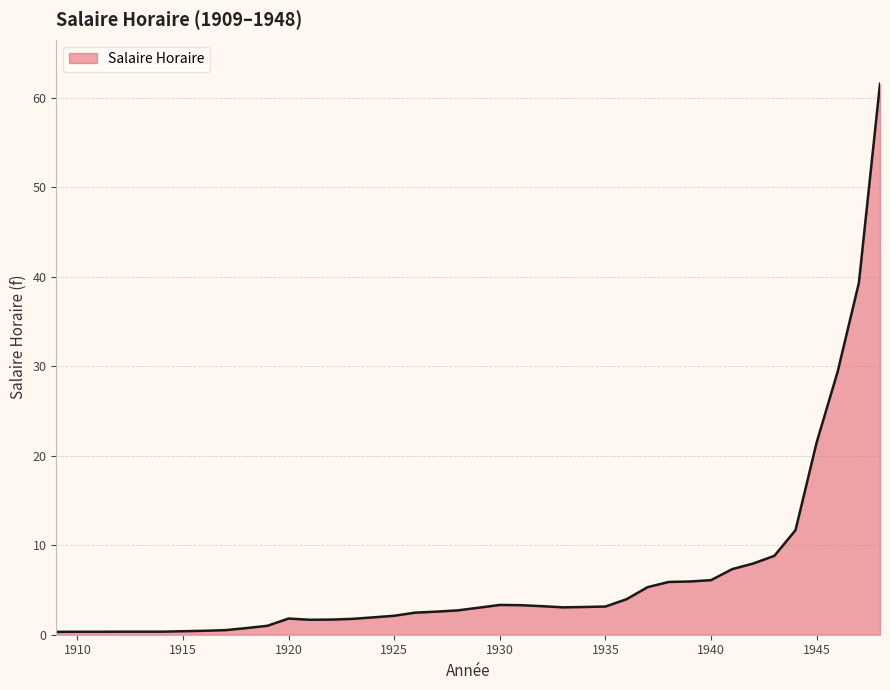

What is the difference between the maximum and minimum values?

61.3